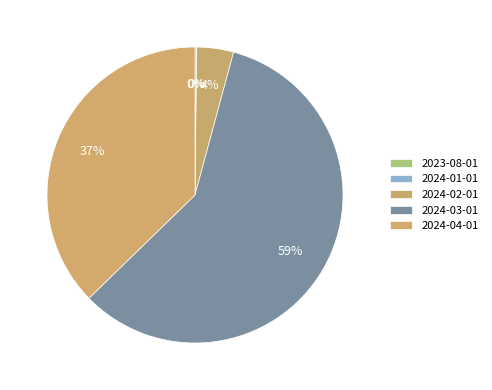

Does any single category account for the majority?

Yes